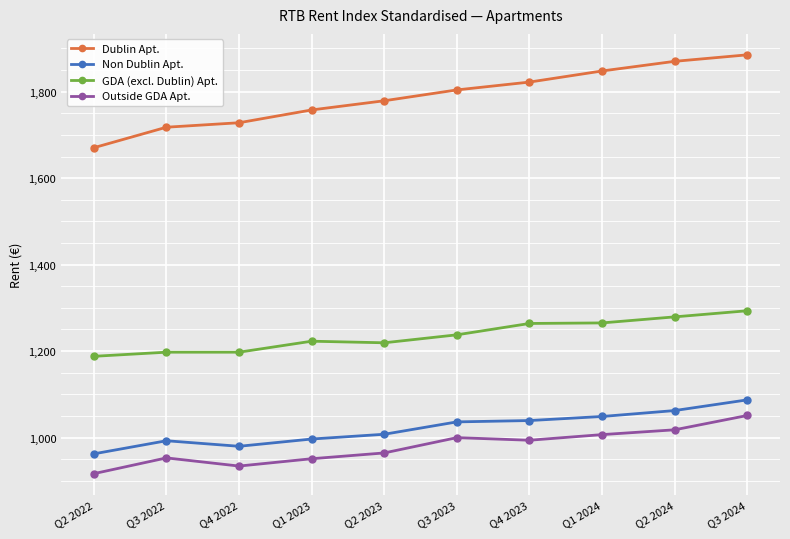

What is the difference between the second highest and second lowest values in the GDA (excl. Dublin) Apt. series?

81.7